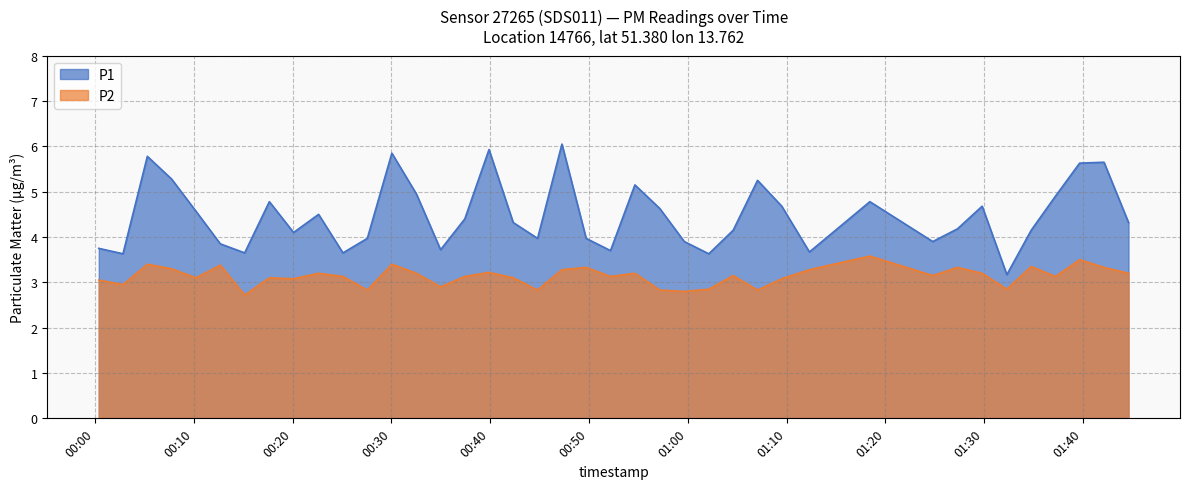

The P1 series shows 3.2 at 2023-05-29T00:39:53. True or false?

False